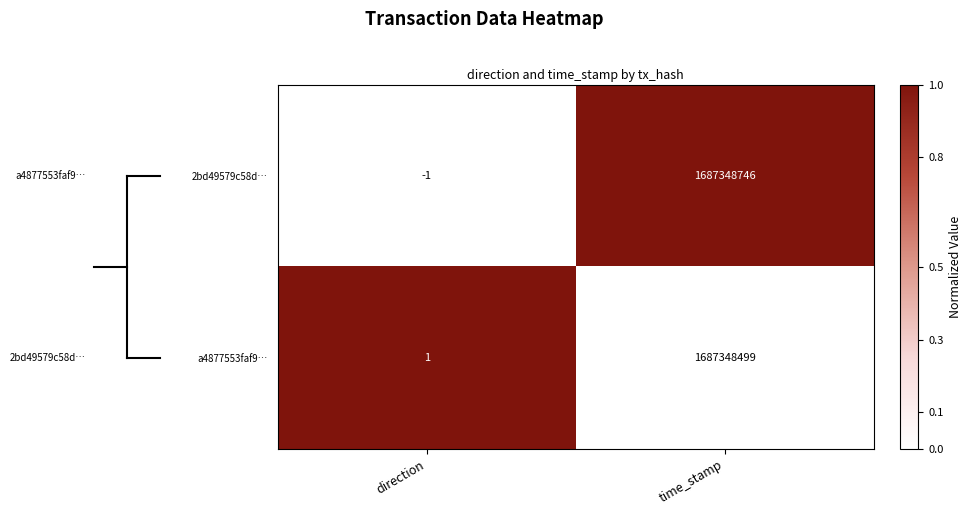

List the series in order of their peak value, lowest first.

a4877553faf9…, 2bd49579c58d…